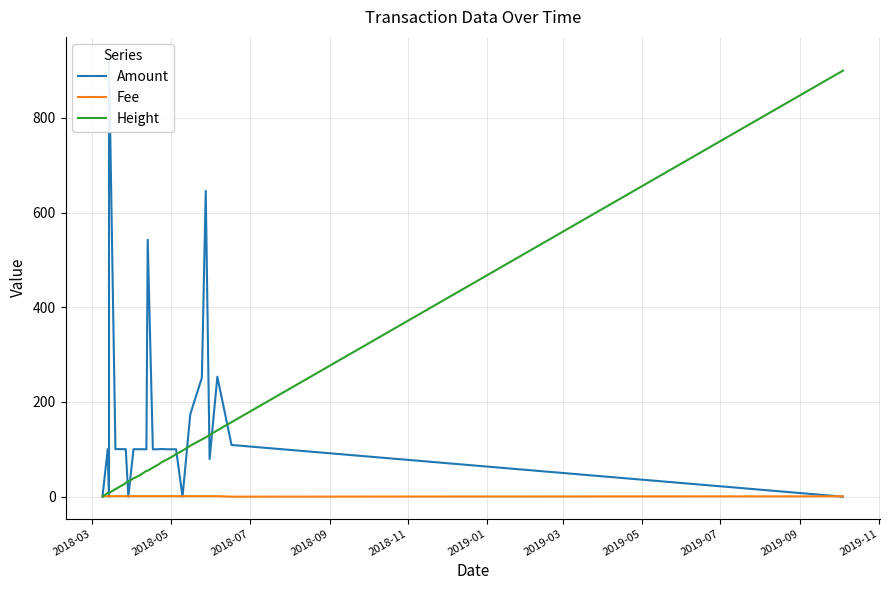

What are all the series names shown in the legend?

Amount, Fee, Height